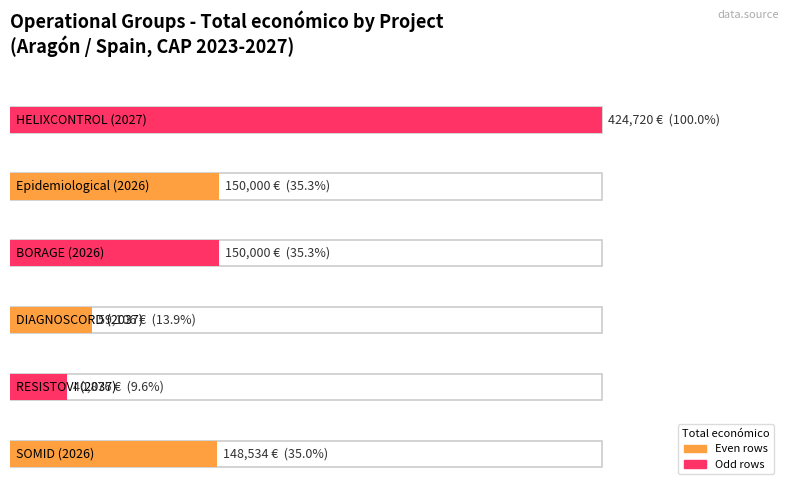

What is the smallest value displayed?

40876